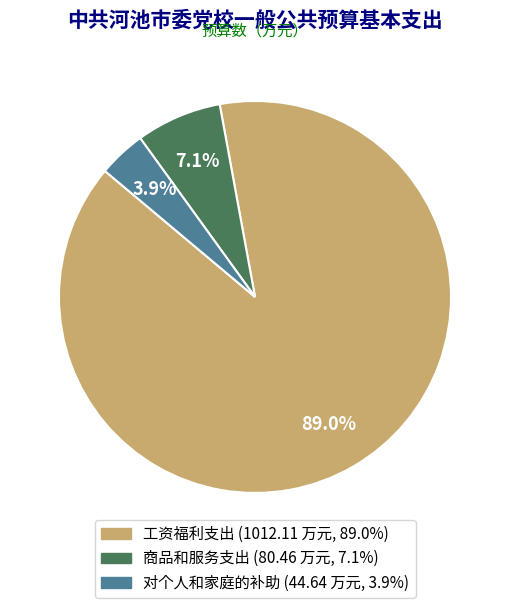

To the nearest percent, what is the difference between the largest and smallest slice percentages?

85%